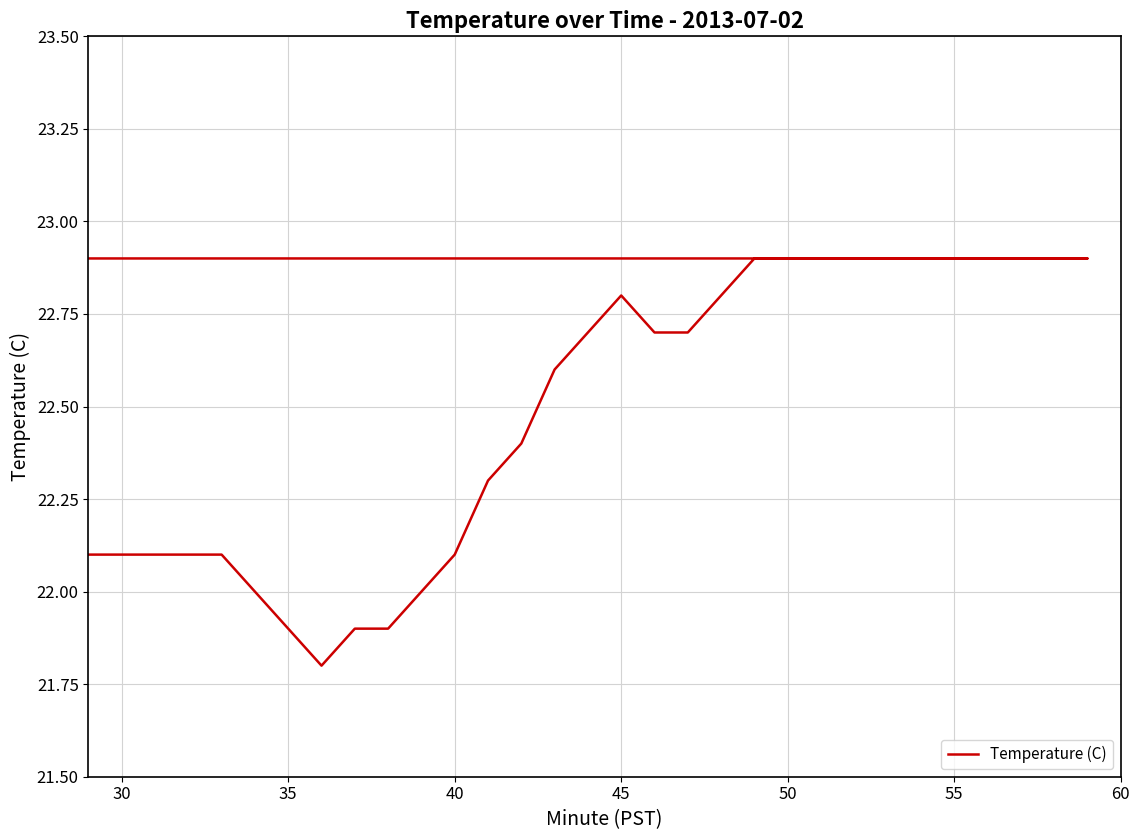

How many lines are shown in the chart?

1